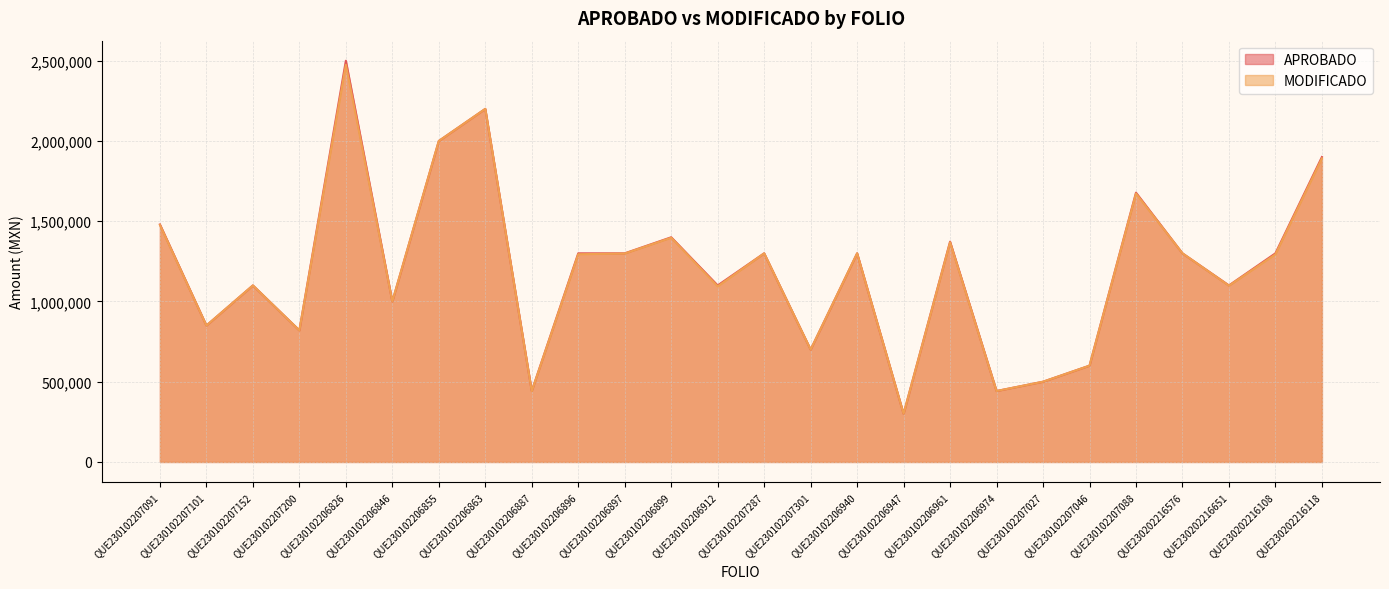

What position from the left is QUE230102206846?

6